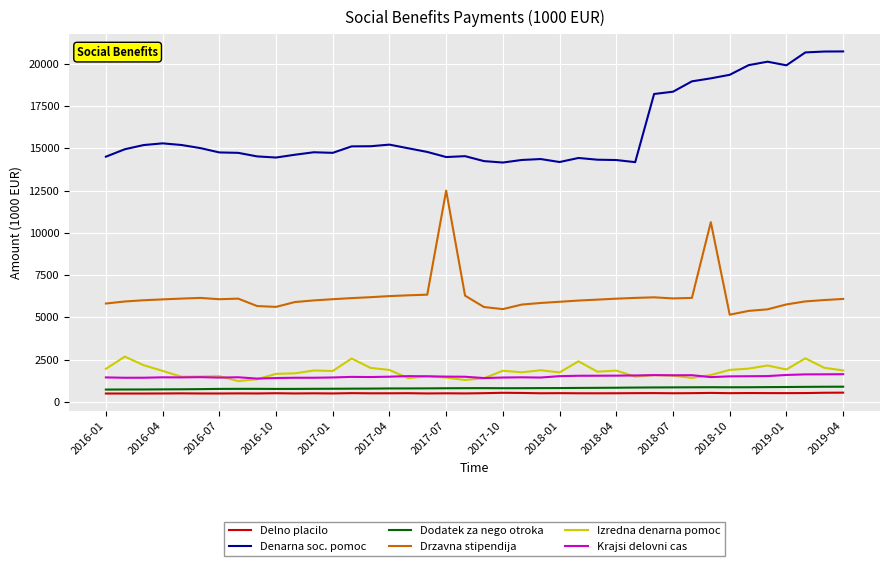

What is the greatest value displayed?

20746.3